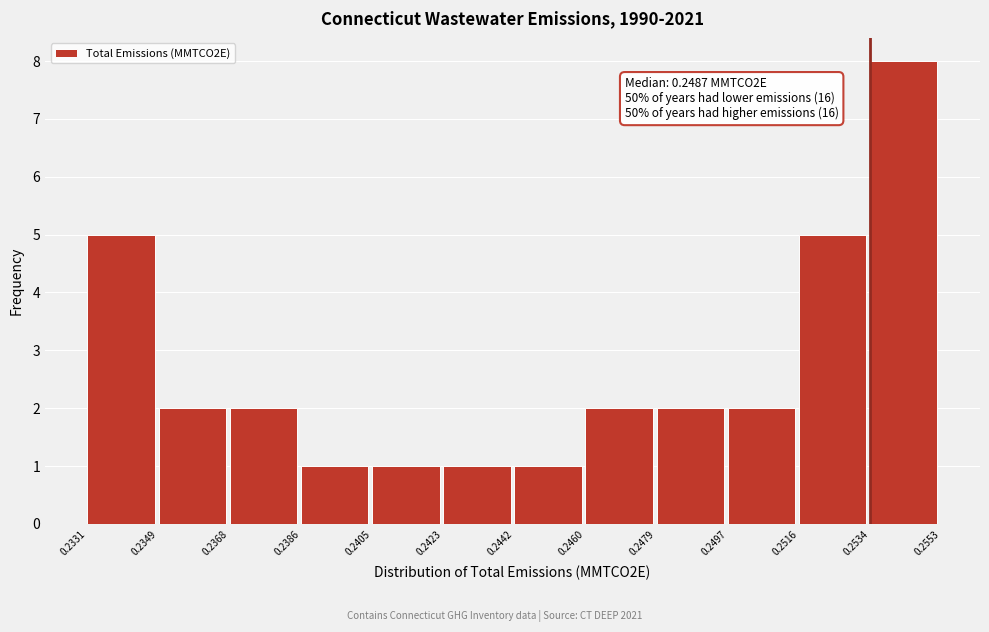

Over which range of the x-axis is the bar tallest?

0.2534 to 0.2553